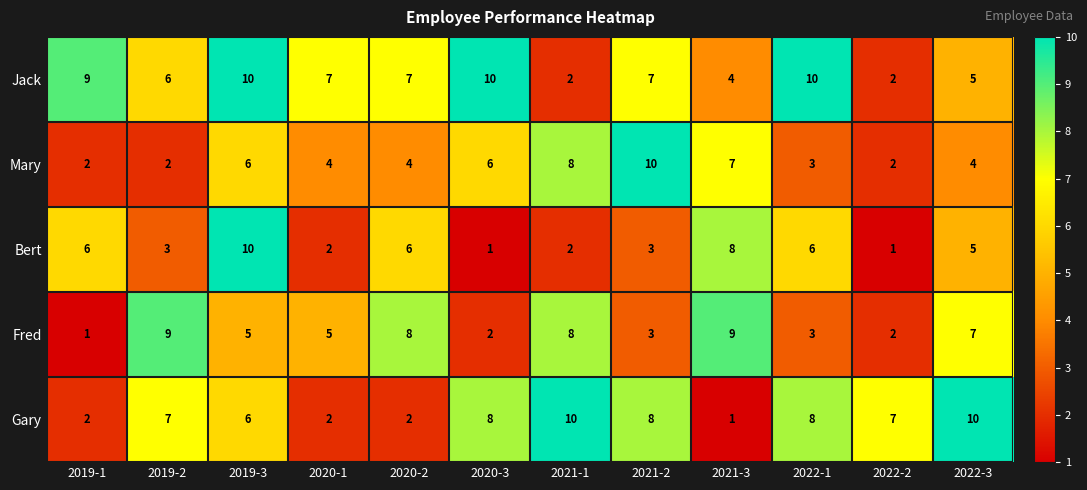

Which series has the largest total across all categories?

Jack